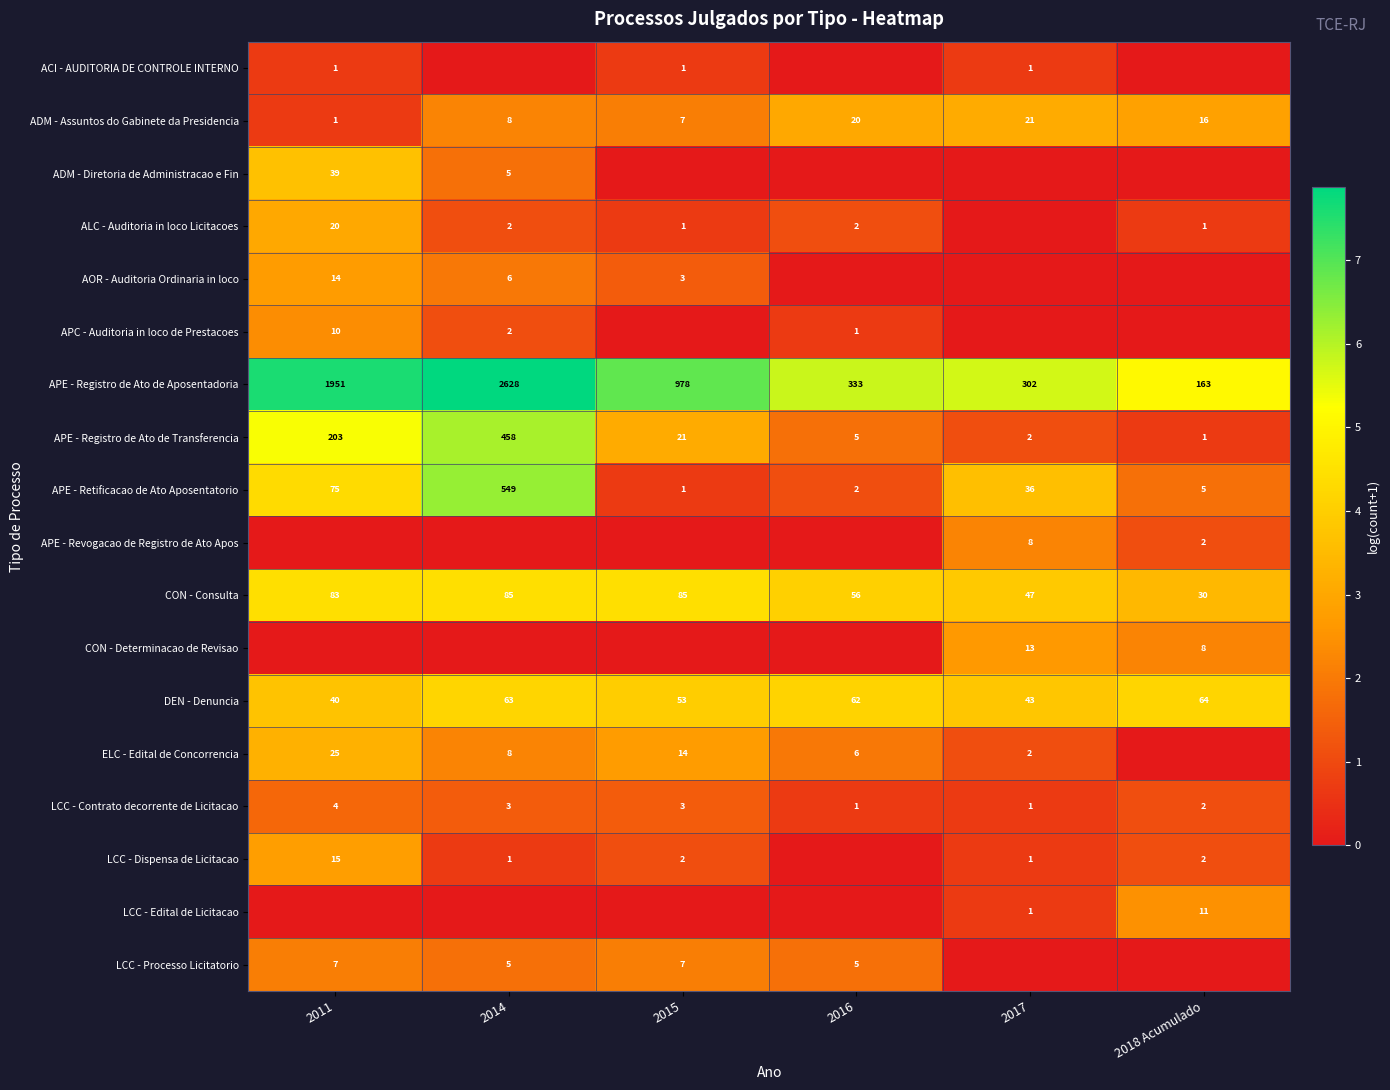

What is the total value across all series at 2016?

26.2